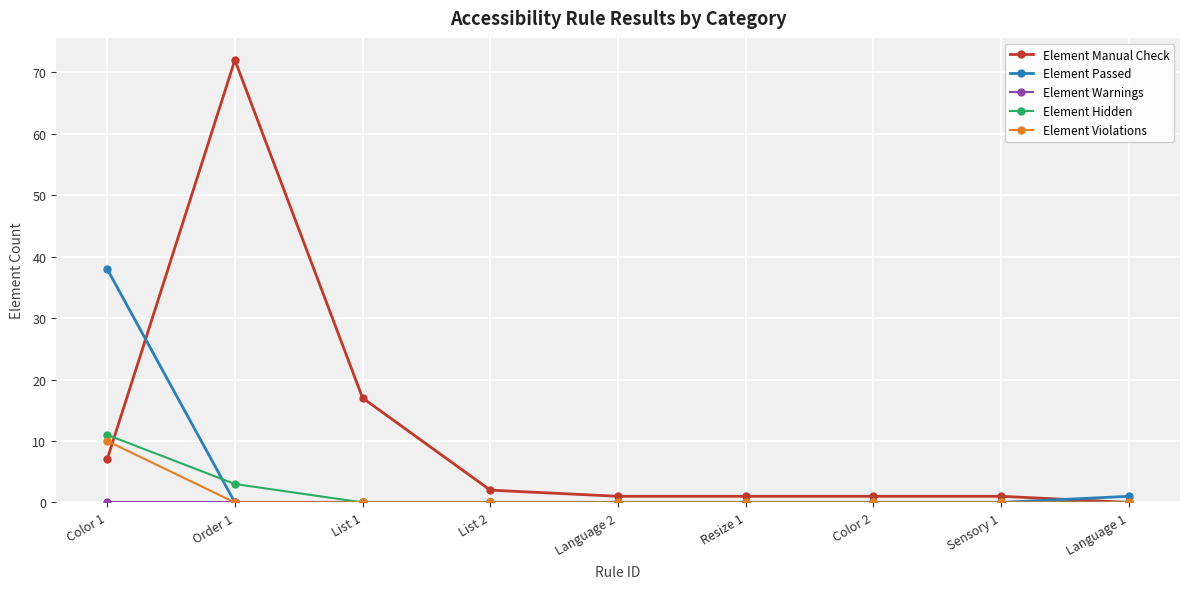

What is the label of the 9th point from the left?

Language 1